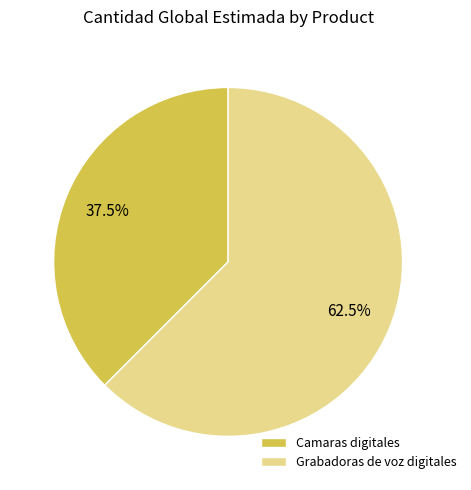

How many slices are in this pie chart?

2